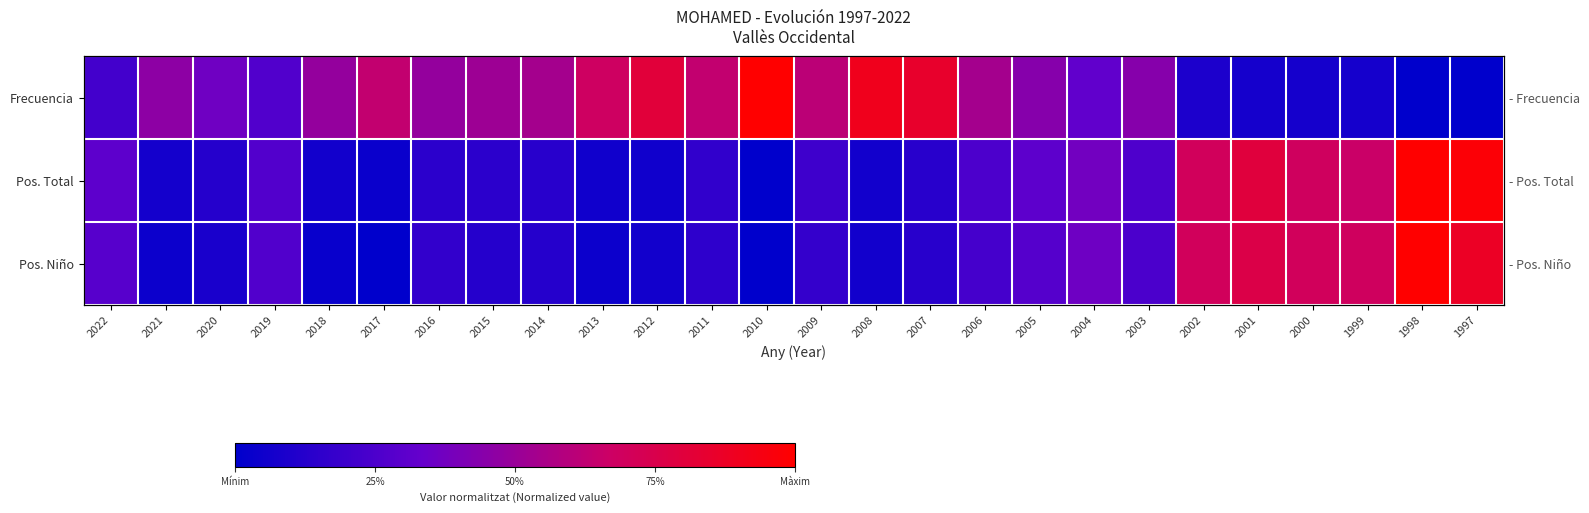

How many categories are shown in the chart?

26